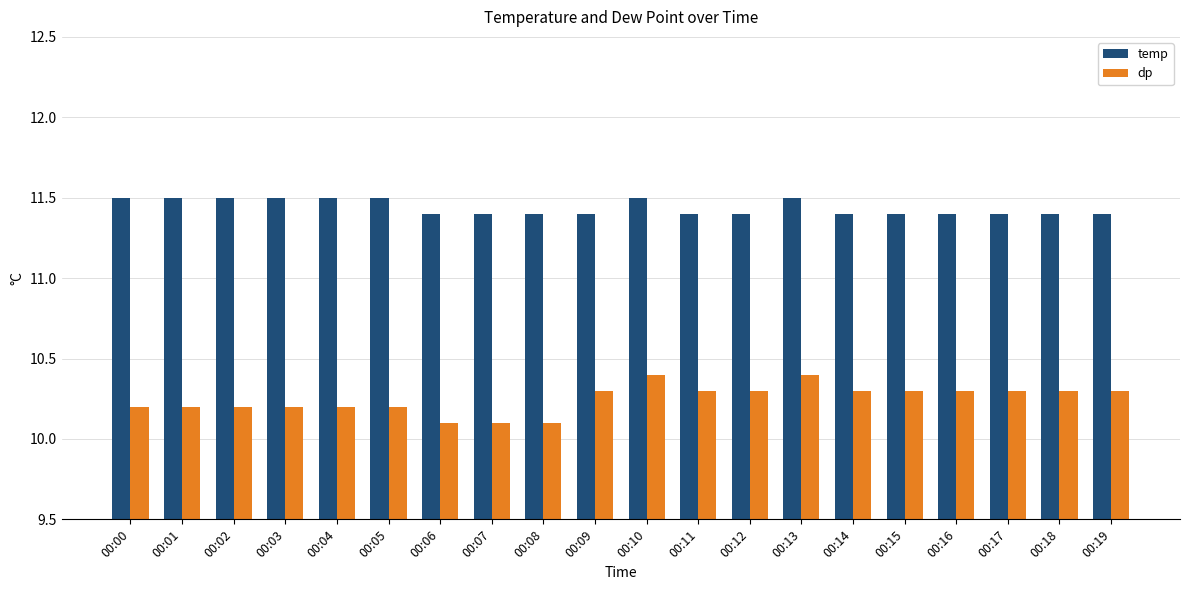

What is the spread (max minus min) of values at 00:19?

1.1